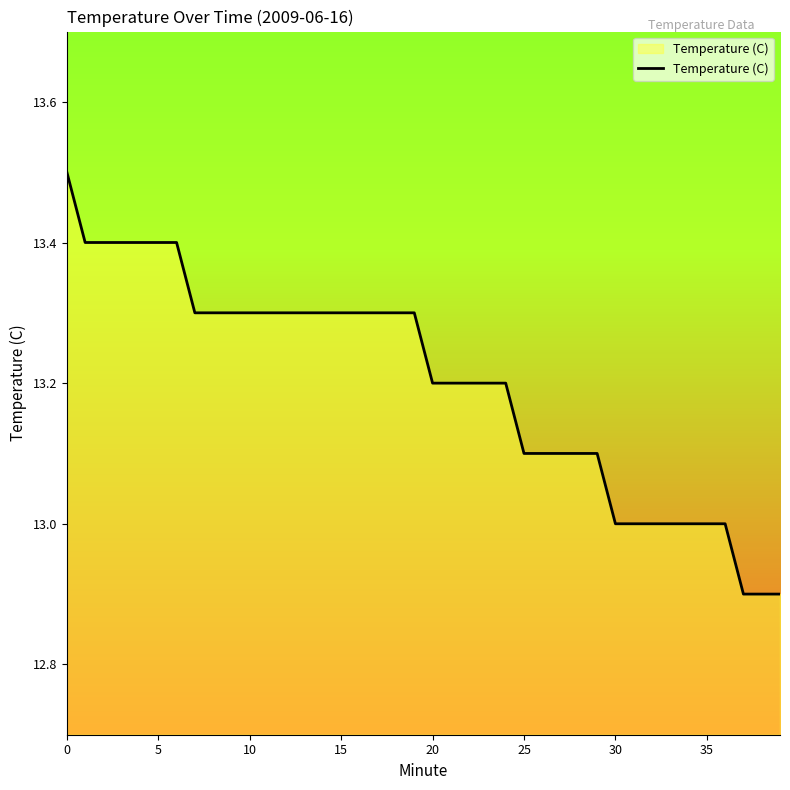

What is the greatest value displayed?

13.5